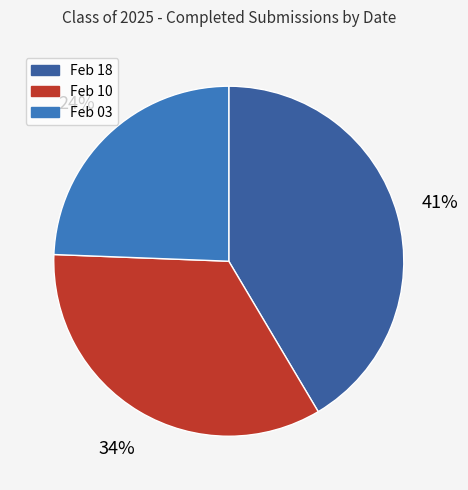

Is there a majority slice in this chart?

No